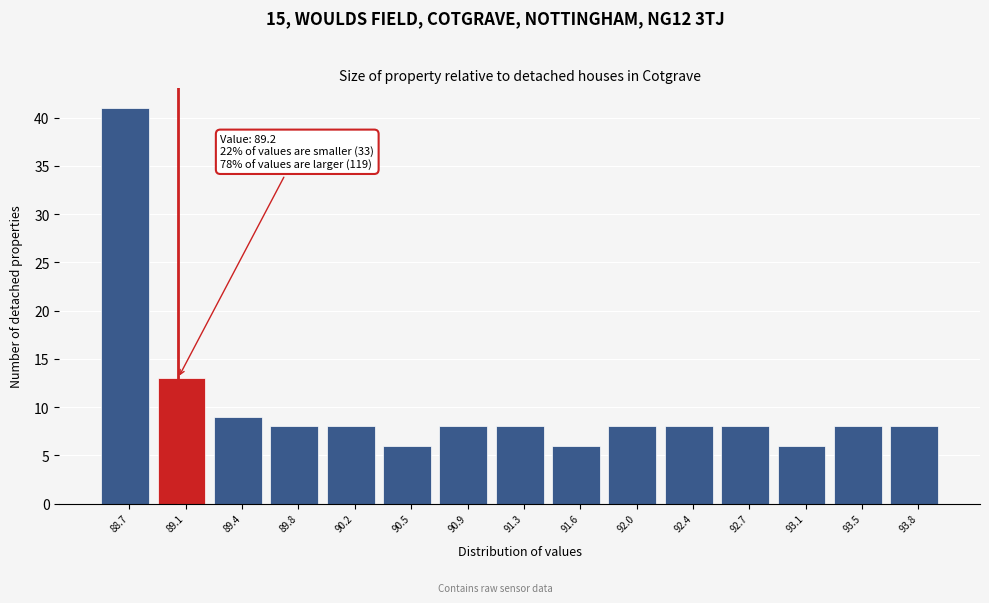

Reading right to left, list all the values displayed in this chart.

93.8=8	93.5=8	93.1=6	92.7=8	92.4=8	92.0=8	91.6=6	91.3=8	90.9=8	90.5=6	90.2=8	89.8=8	89.4=9	89.1=13	88.7=41